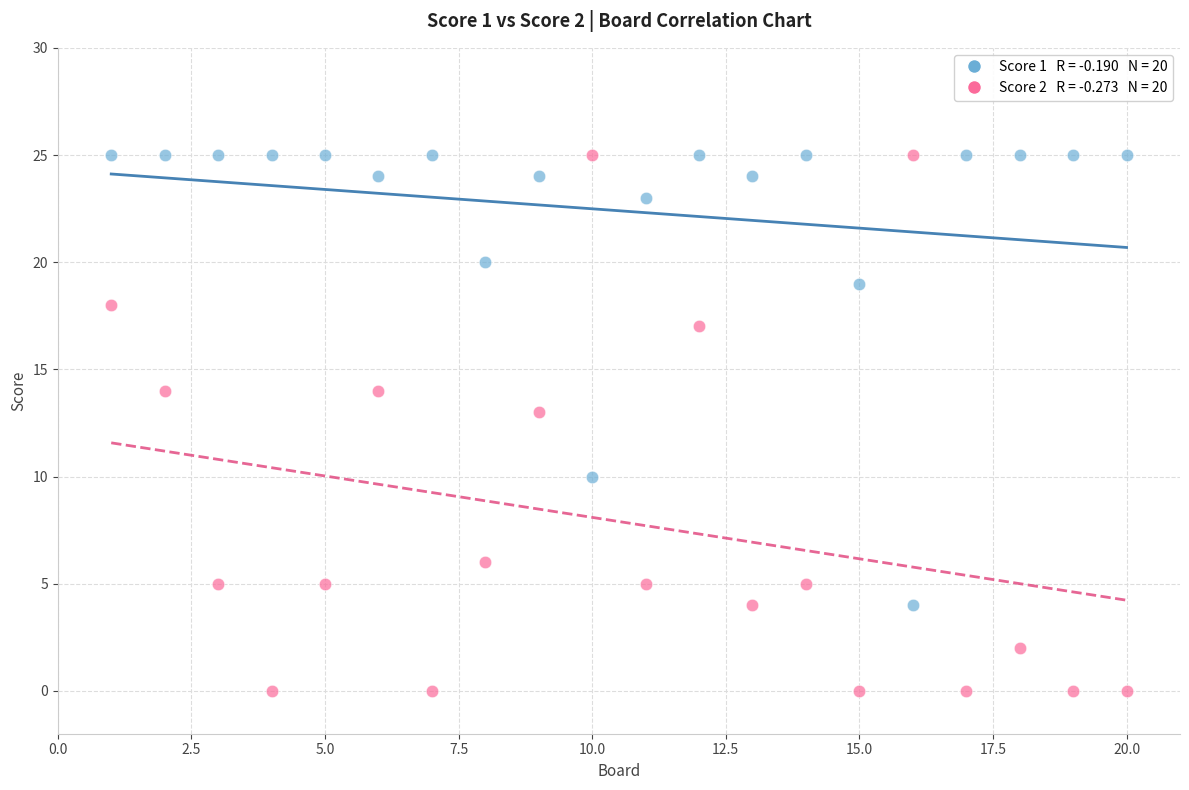

Across all data points, what is the range of Y values (max minus min)?

25